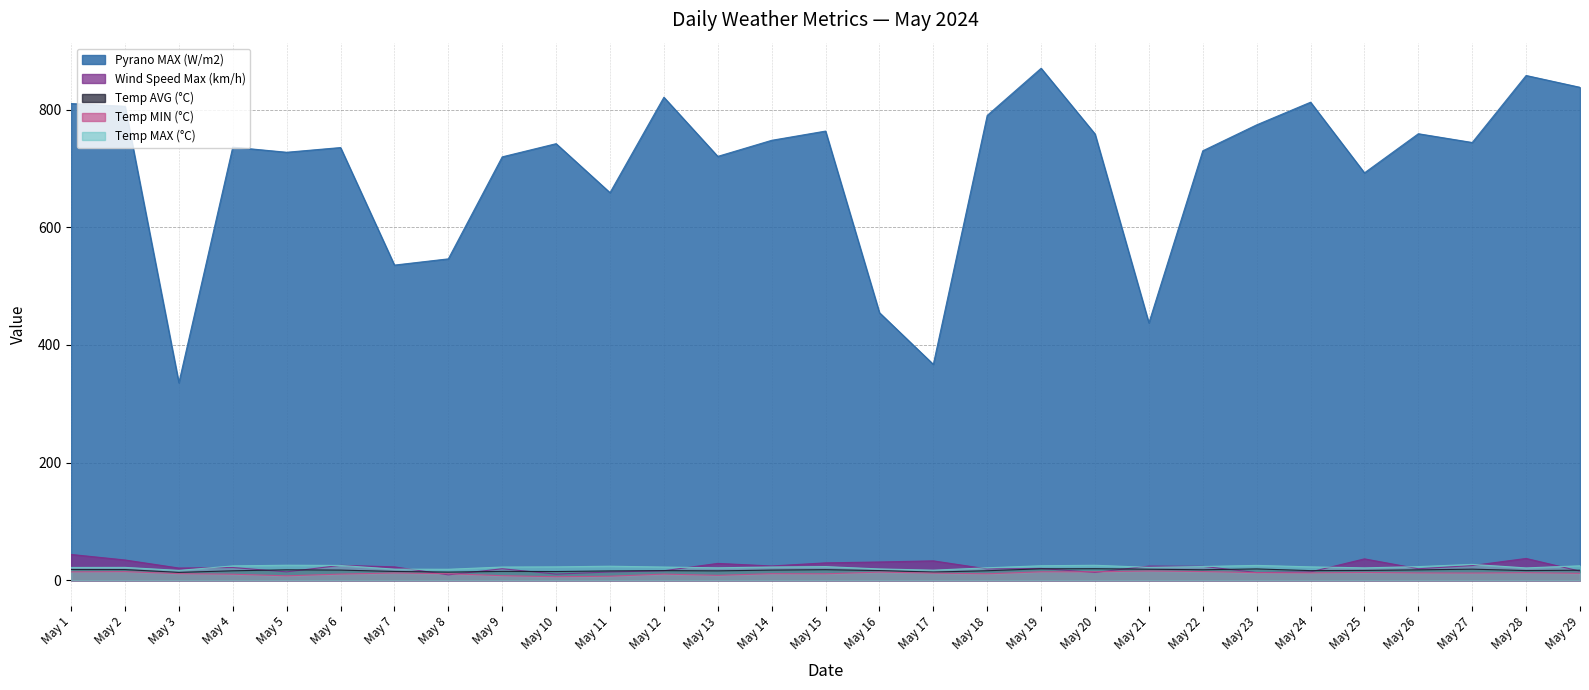

What is the difference between the maximum and second lowest values in the Pyrano MAX (W/m2) series?

503.4